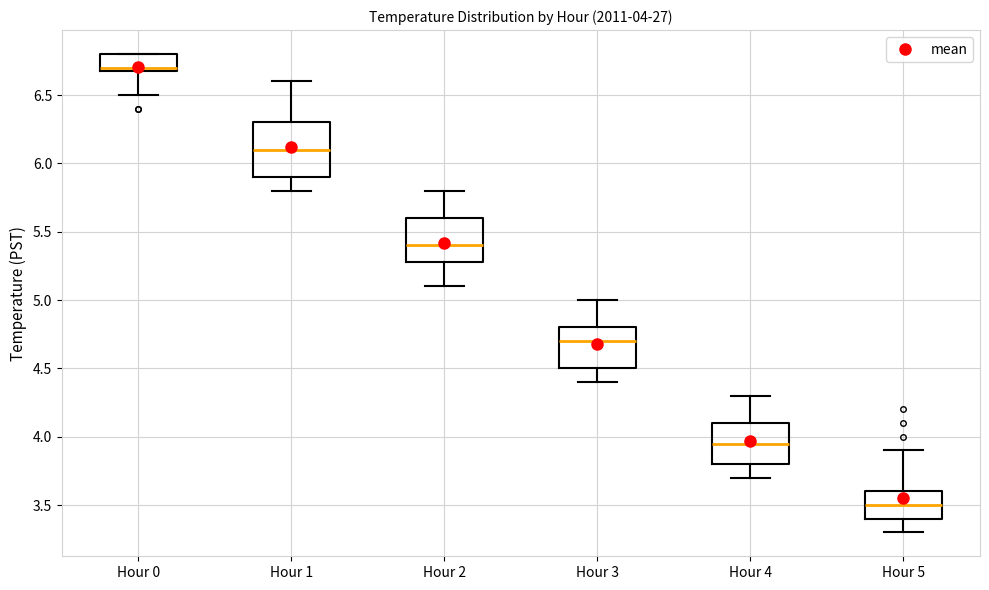

Which box is the tallest, from its lower edge to its upper edge?

Hour 1